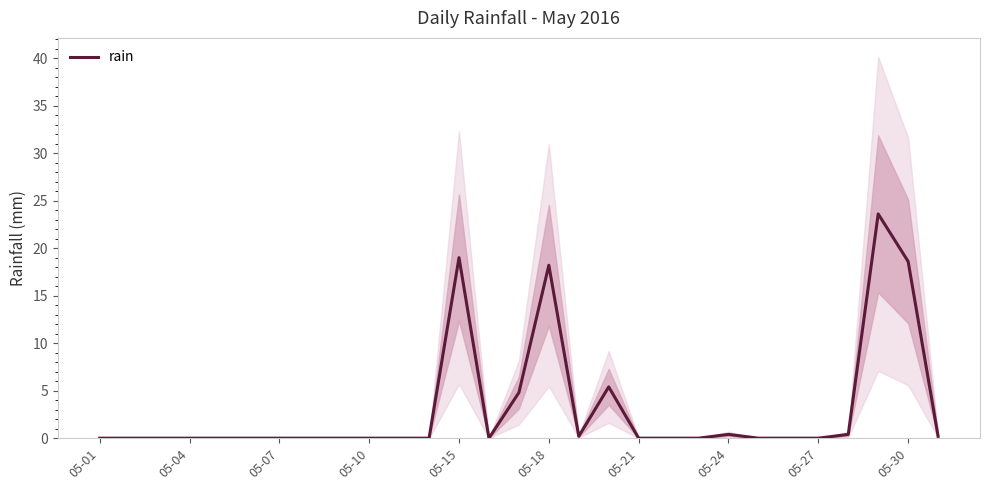

How many points are higher than both their immediate neighbors (excluding endpoints)?

5